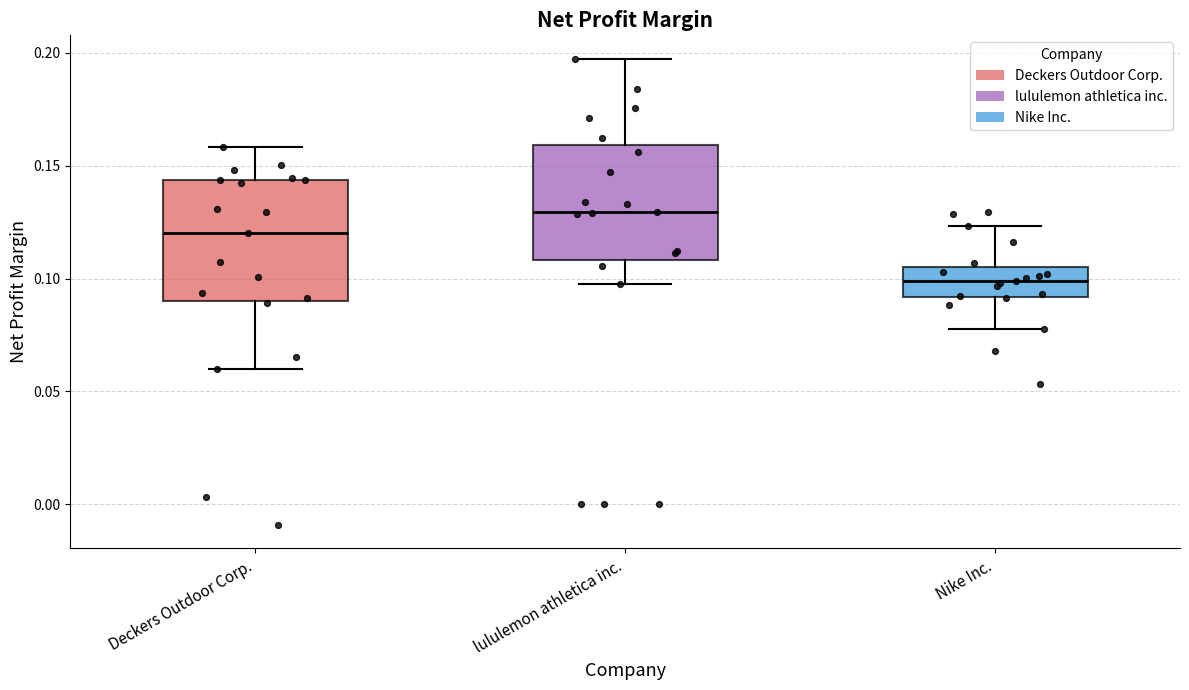

Reading left to right, transcribe this box plot: for each box, give where its median line is, the range the box spans, and where its two whiskers end, as read against the y-axis. The values are not printed on the chart, so give them approximately, as read against the axis.

Deckers Outdoor Corp.: median 0.120, box 0.090 to 0.145, whiskers 0.060 to 0.160
lululemon athletica inc.: median 0.130, box 0.110 to 0.160, whiskers 0.100 to 0.195
Nike Inc.: median 0.100, box 0.090 to 0.105, whiskers 0.080 to 0.125